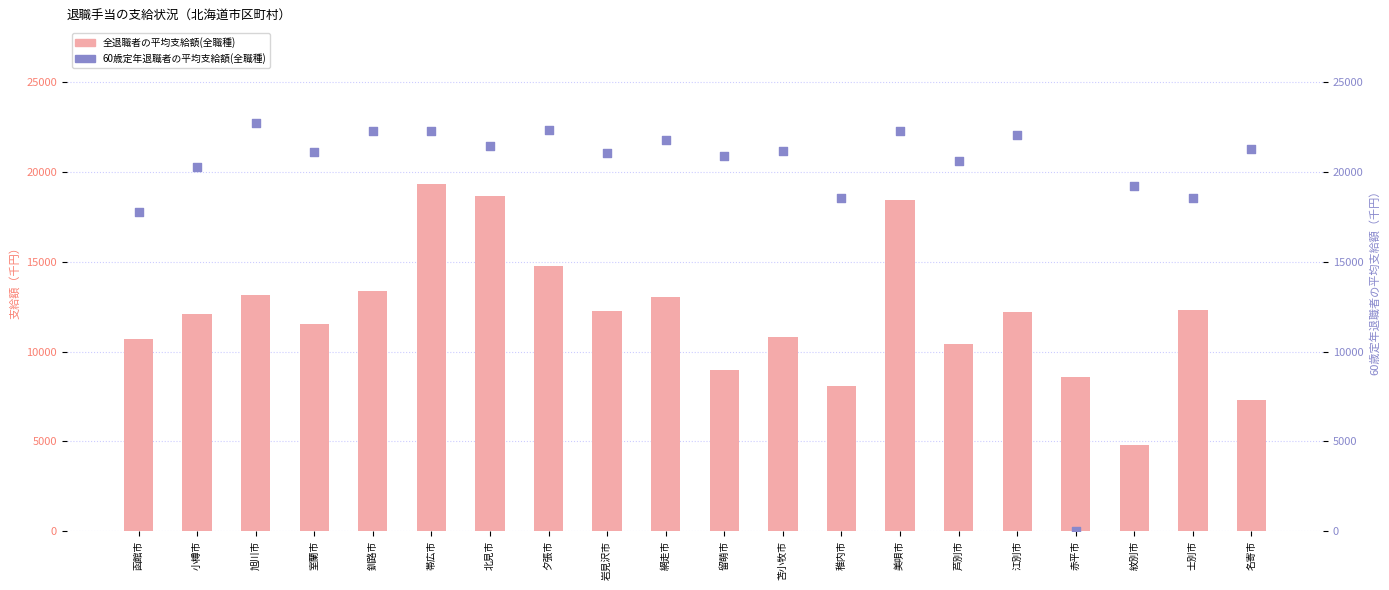

Which series has the largest total across all categories?

60歳定年退職者の平均支給額(全職種)